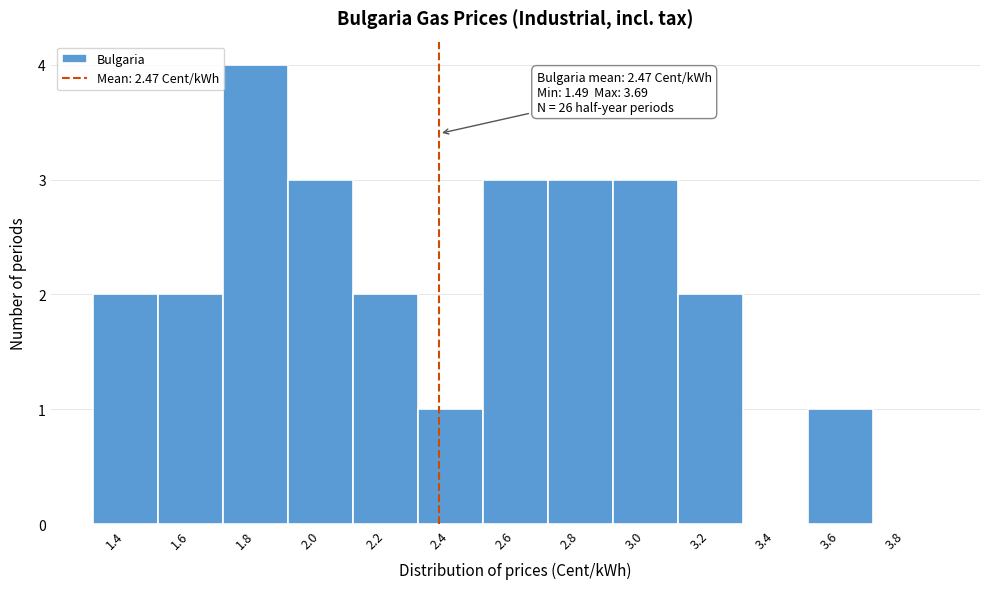

Reading right to left, extract all data points from this chart.

3.8=0	3.6=1	3.4=0	3.2=2	3.0=3	2.8=3	2.6=3	2.4=1	2.2=2	2.0=3	1.8=4	1.6=2	1.4=2